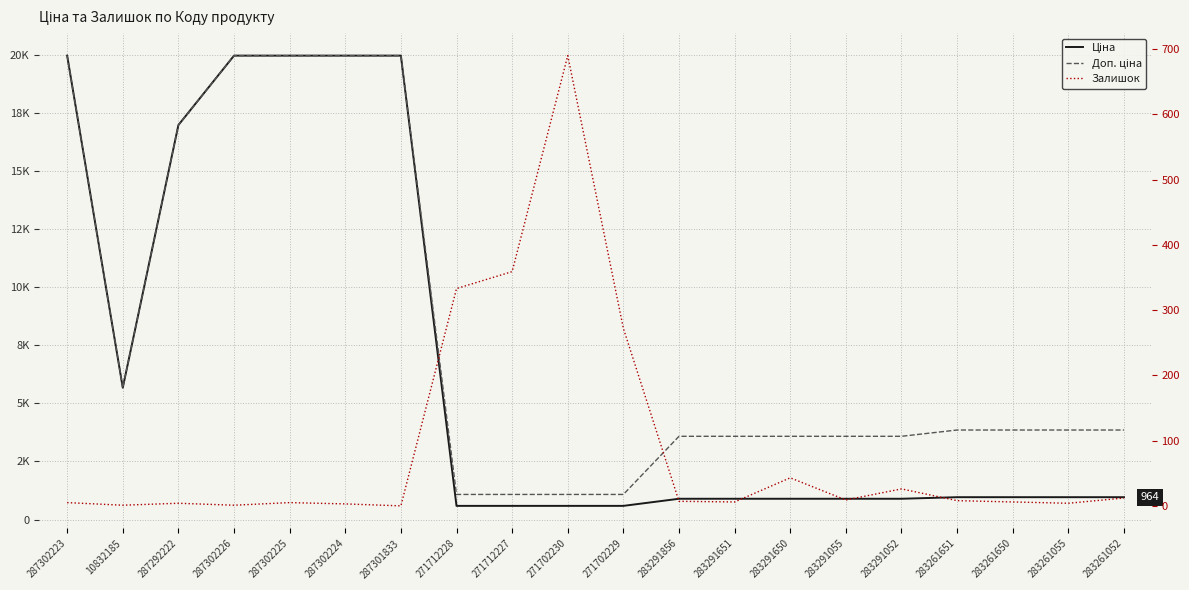

What is the average value of the Залишок series?

89.7